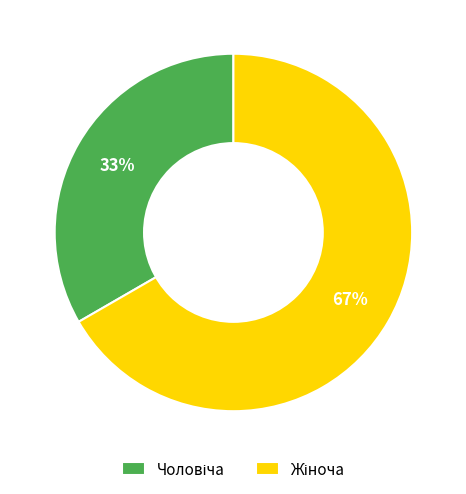

Does any single category account for the majority?

Yes